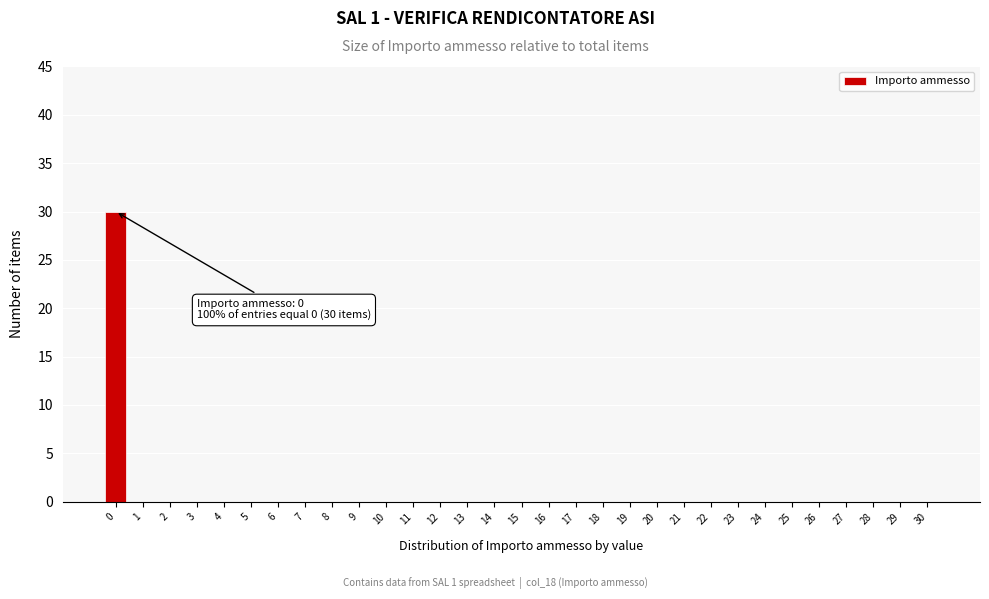

True or false: the data shows -12 at 4.

False